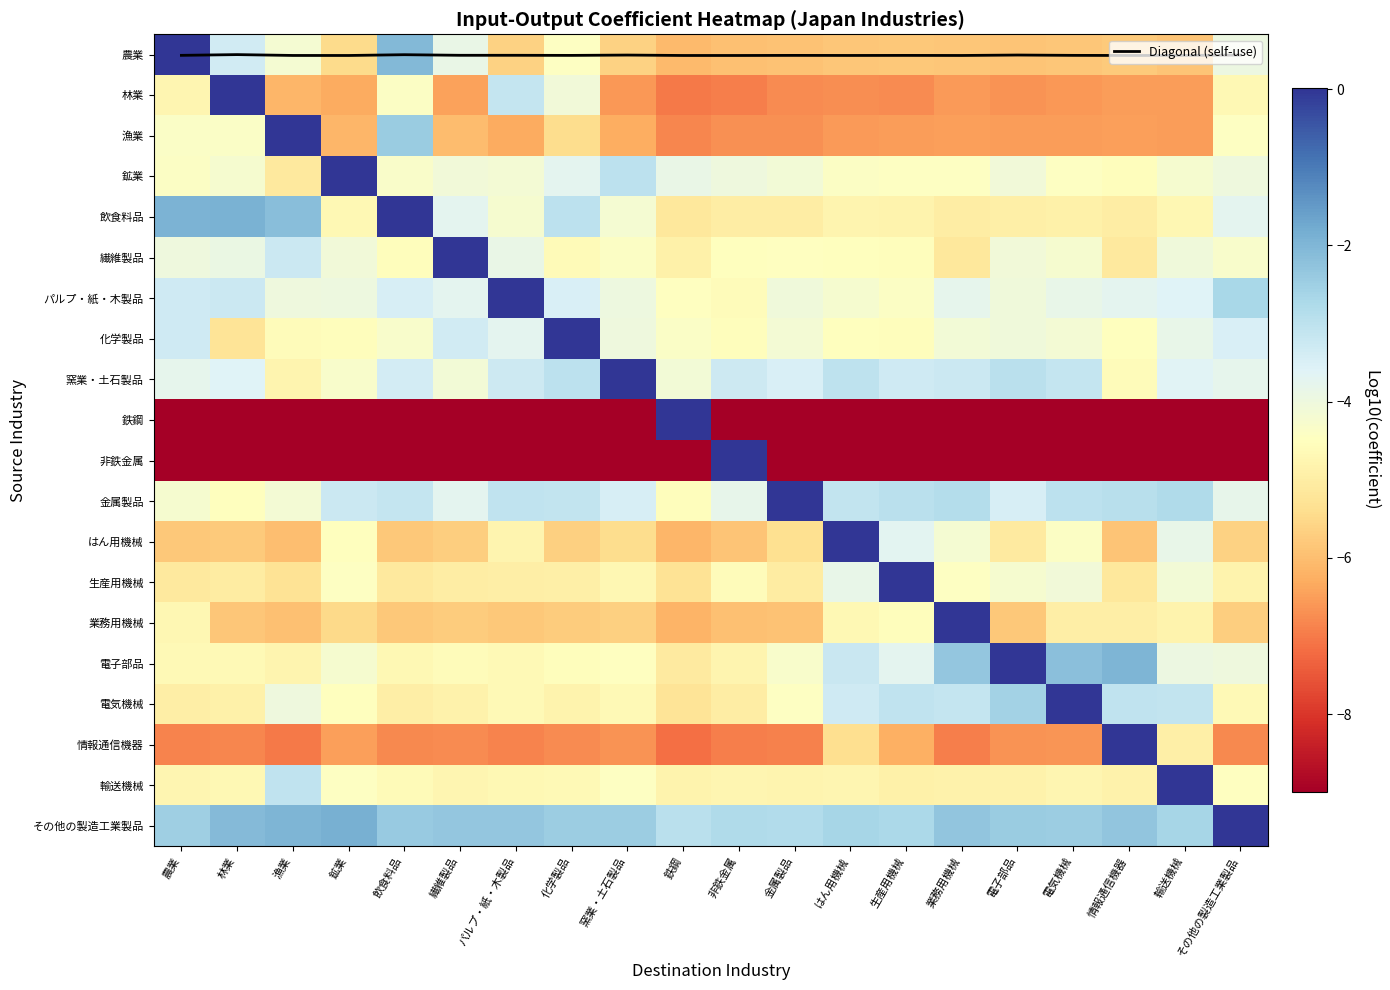

What is the difference between the maximum and minimum values in the その他の製造工業製品 series?

3.0